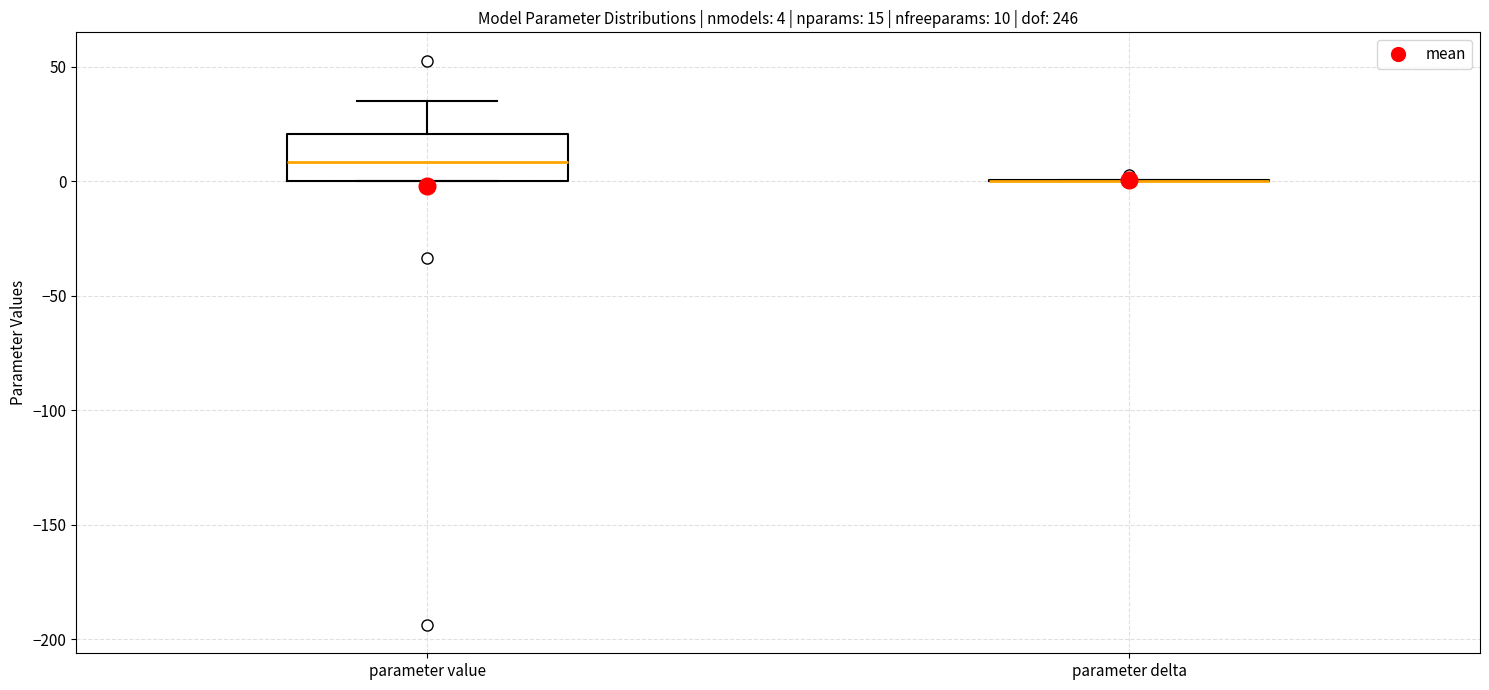

Comparing the boxes themselves (not the whiskers), which one is the tallest?

parameter value